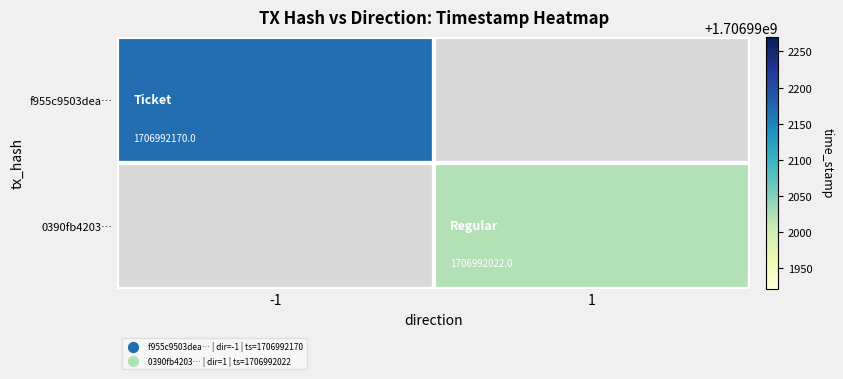

Is it true that f955c9503dea… equals 1706992170 at -1?

True